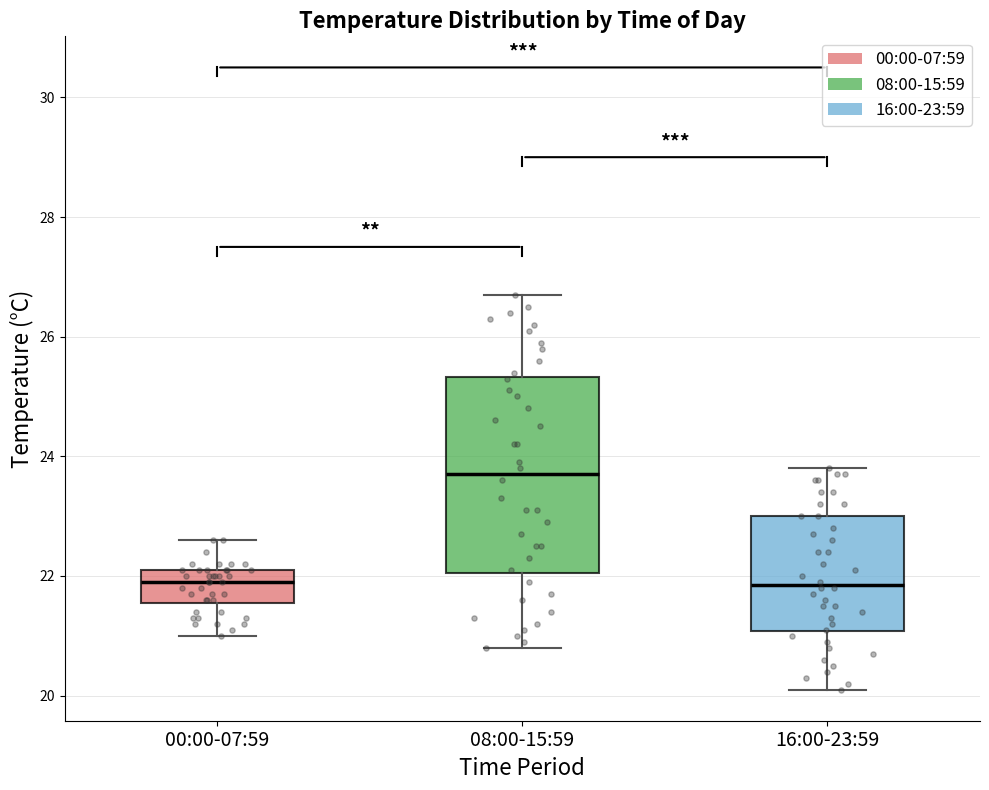

Reading left to right, transcribe this box plot: for each box, give where its median line is, the range the box spans, and where its two whiskers end, as read against the y-axis. The values are not printed on the chart, so give them approximately, as read against the axis.

00:00-07:59: median 22.0, box 21.6 to 22.2, whiskers 21.0 to 22.6
08:00-15:59: median 23.8, box 22.0 to 25.4, whiskers 20.8 to 26.8
16:00-23:59: median 21.8, box 21.0 to 23.0, whiskers 20.2 to 23.8